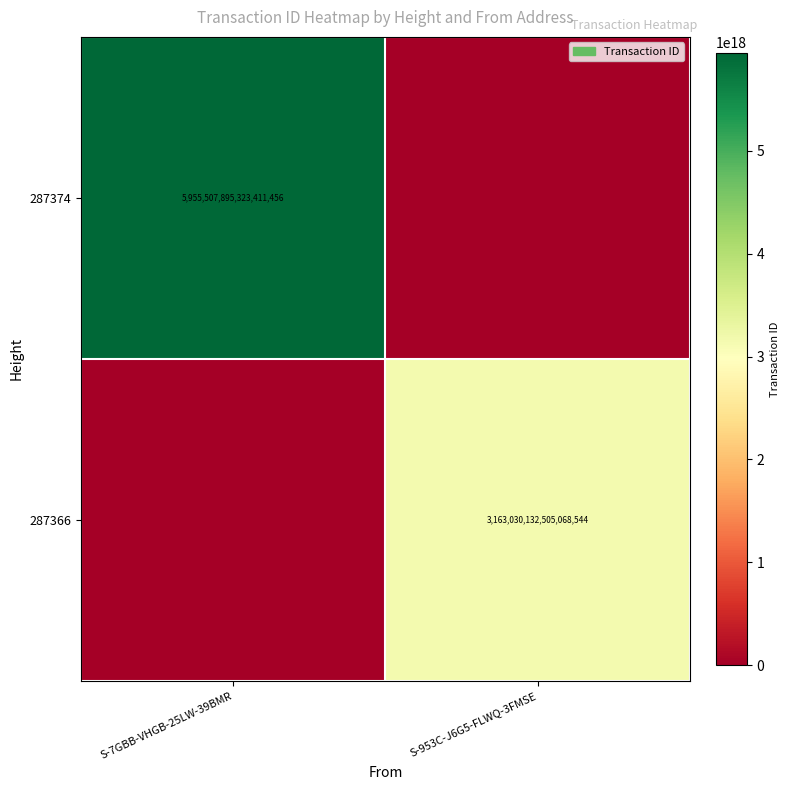

Which category has the highest value across all series?

S-7GBB-VHGB-25LW-39BMR